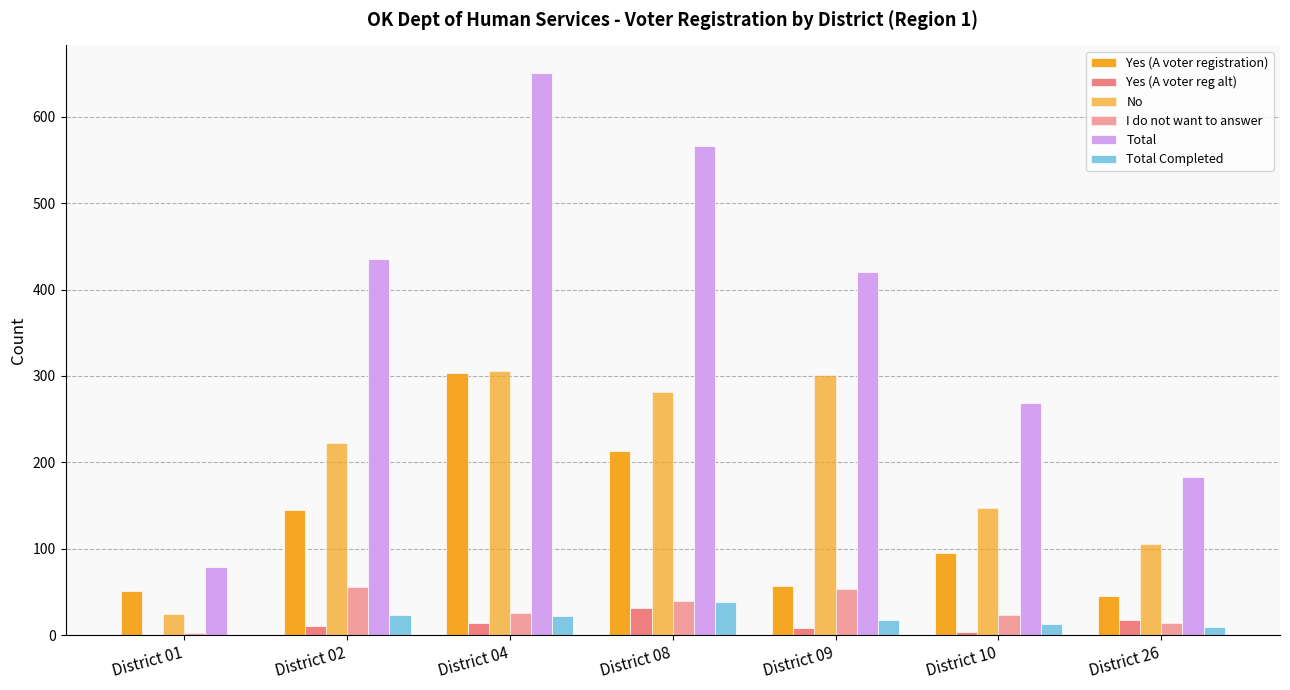

What is the value of the Total bar at the 2nd from the left?

435